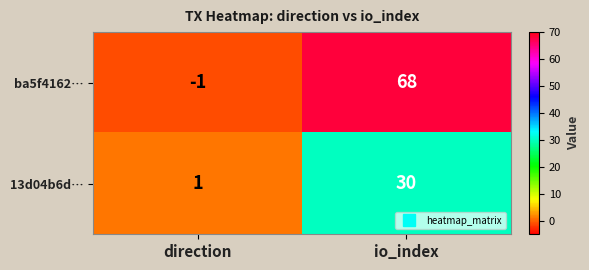

The ba5f4162… series shows 20 at io_index. True or false?

False